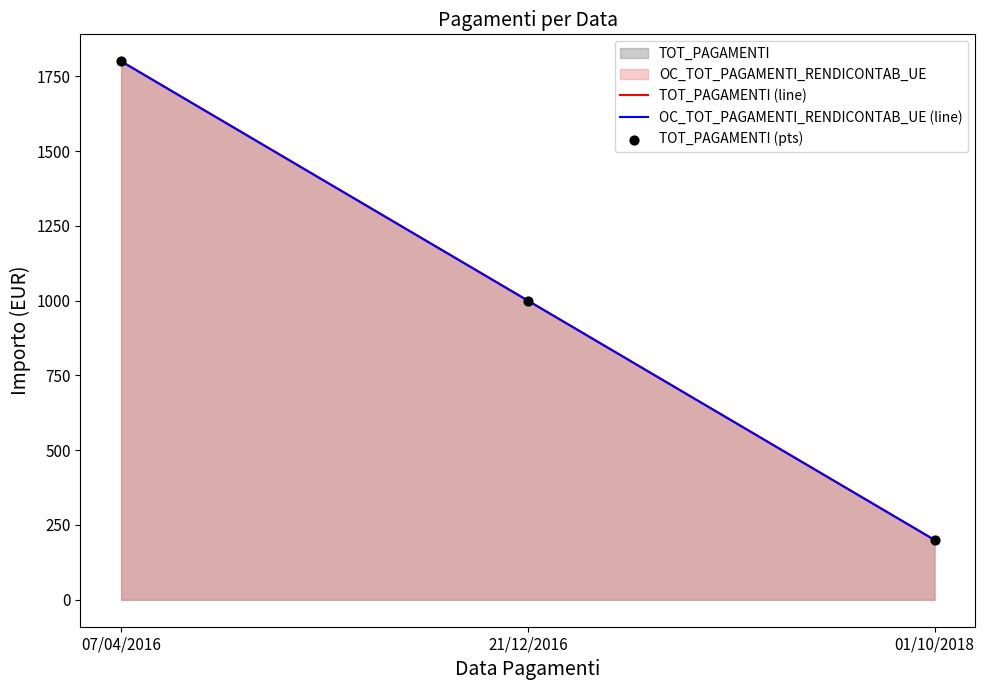

Which series has the largest Y range (max minus min)?

TOT_PAGAMENTI (line)